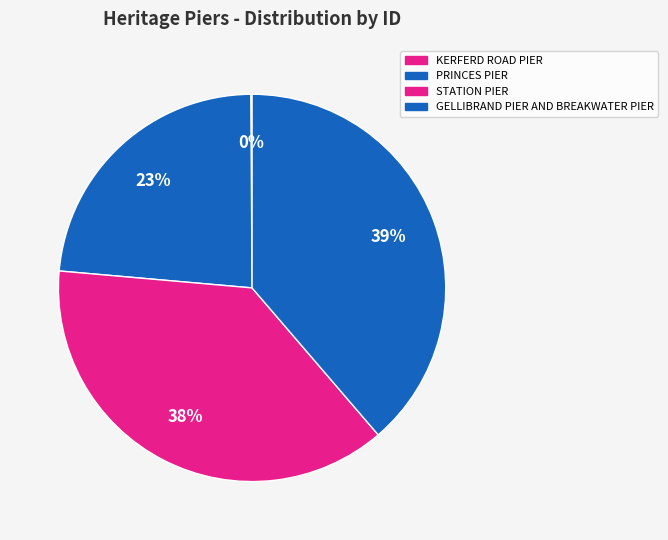

Does any single category account for the majority?

No